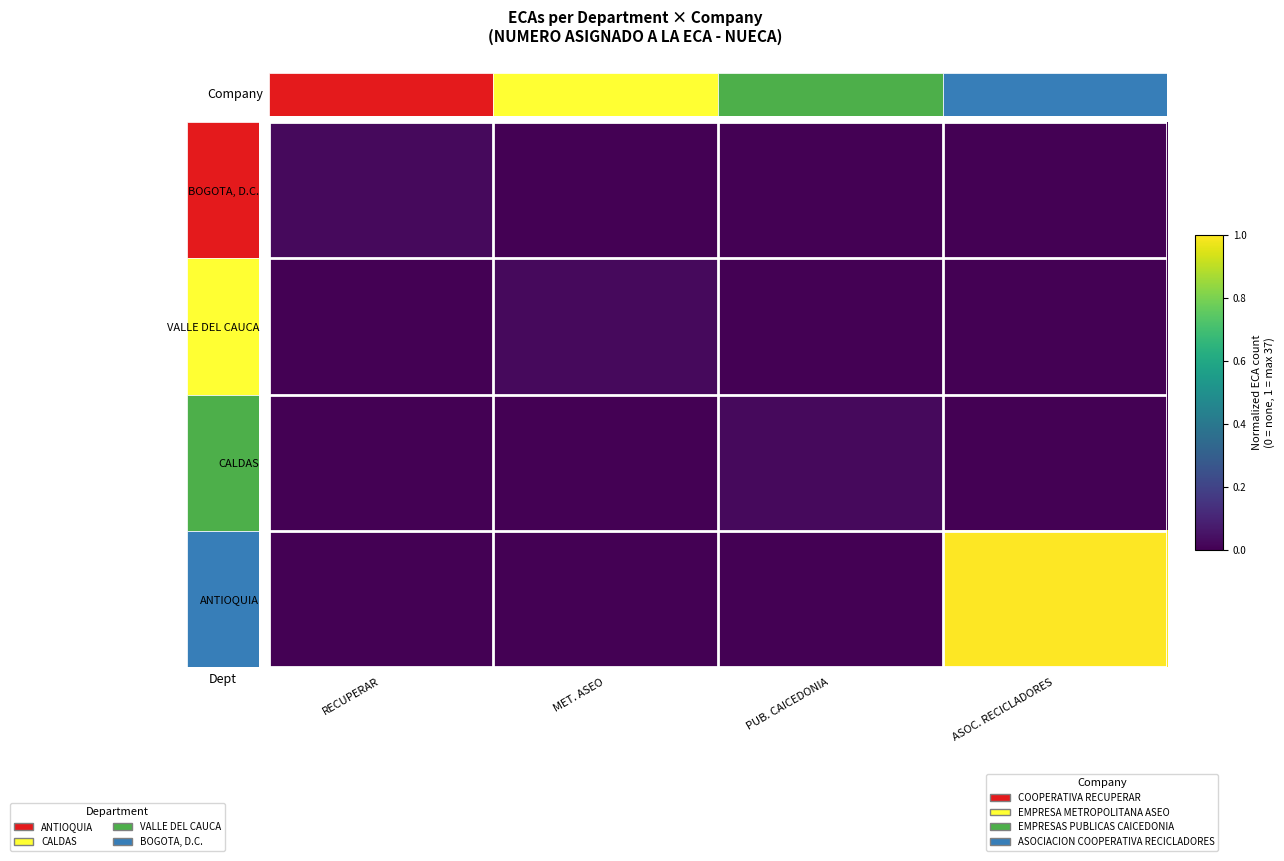

At which category is the sum across all series the highest?

ASOC. RECICLADORES